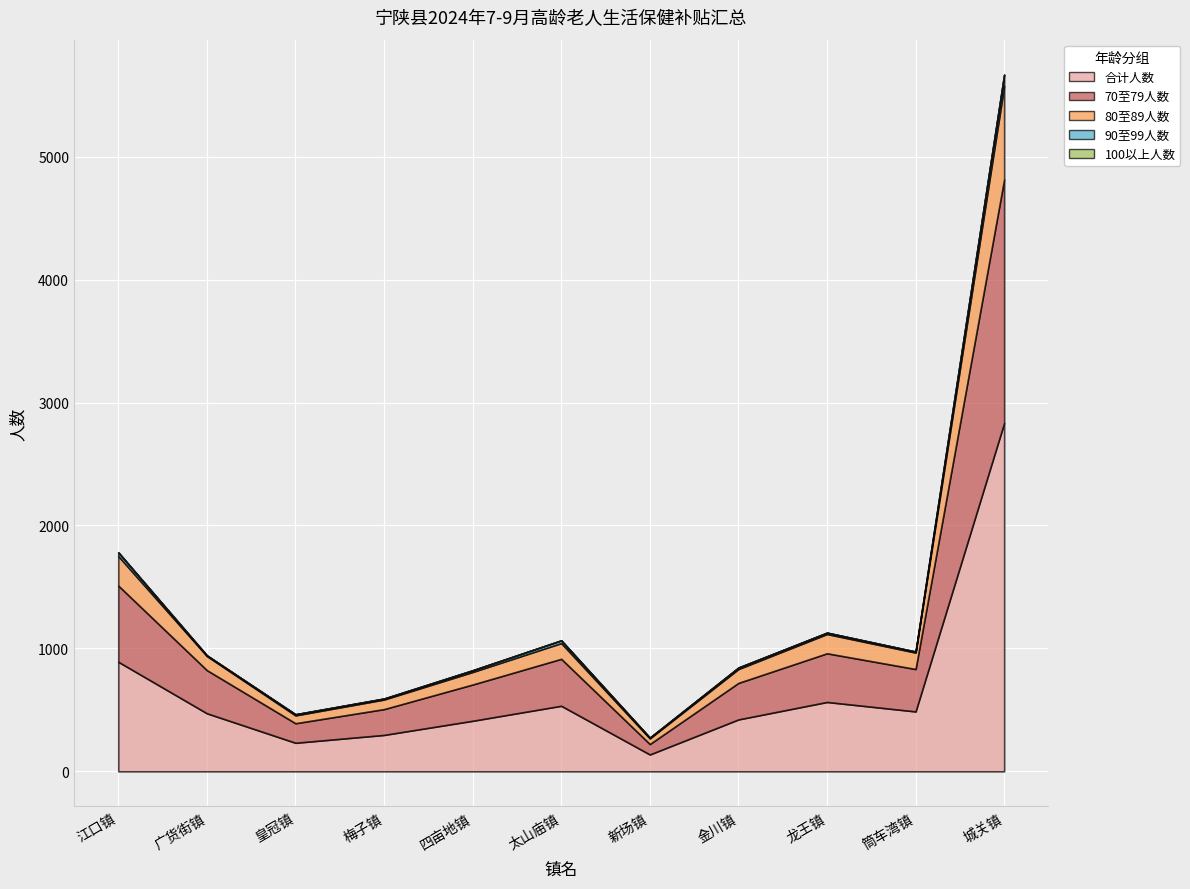

What is the difference between the second highest and second lowest values in the 70至79人数 series?

461